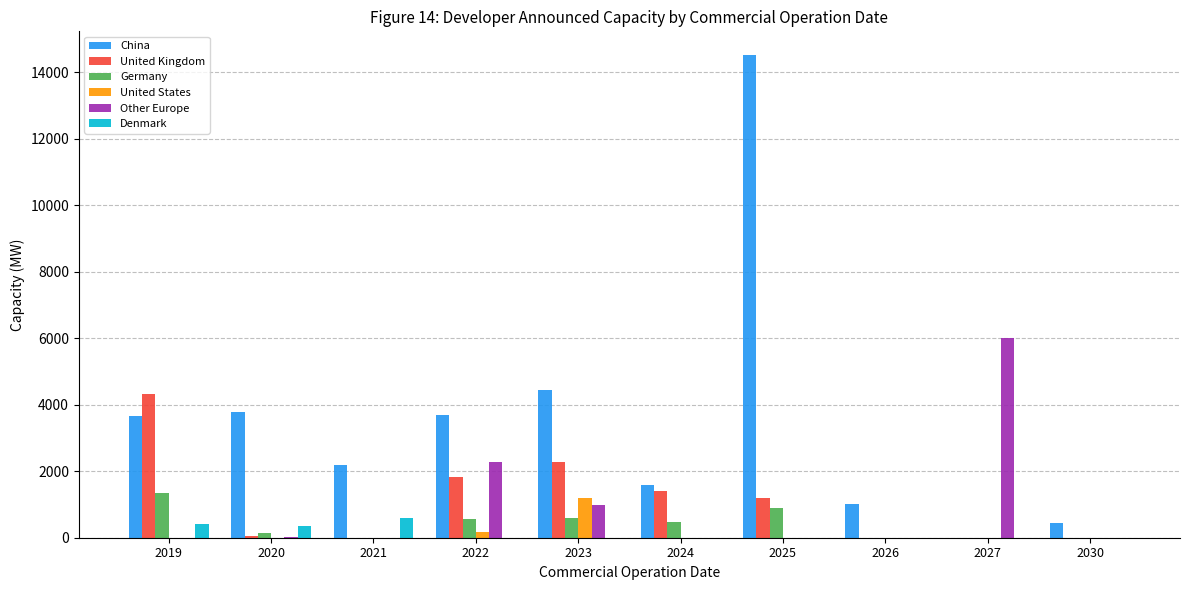

How many groups of bars are there?

10